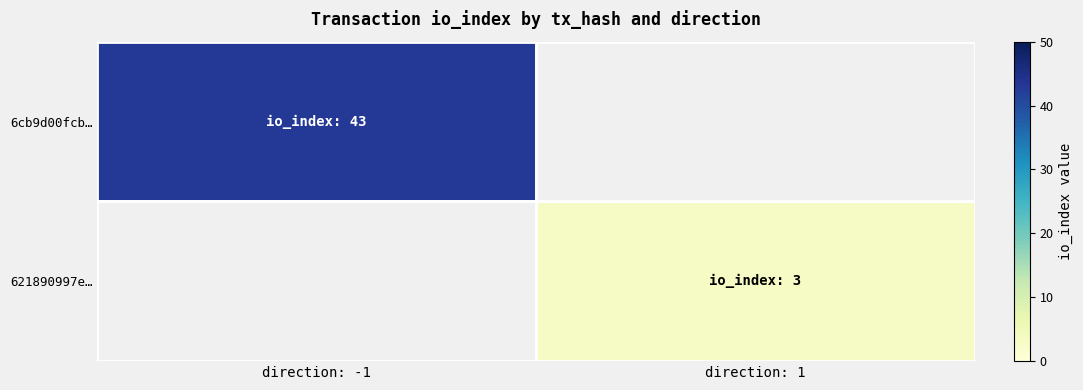

How many categories are shown in the chart?

2